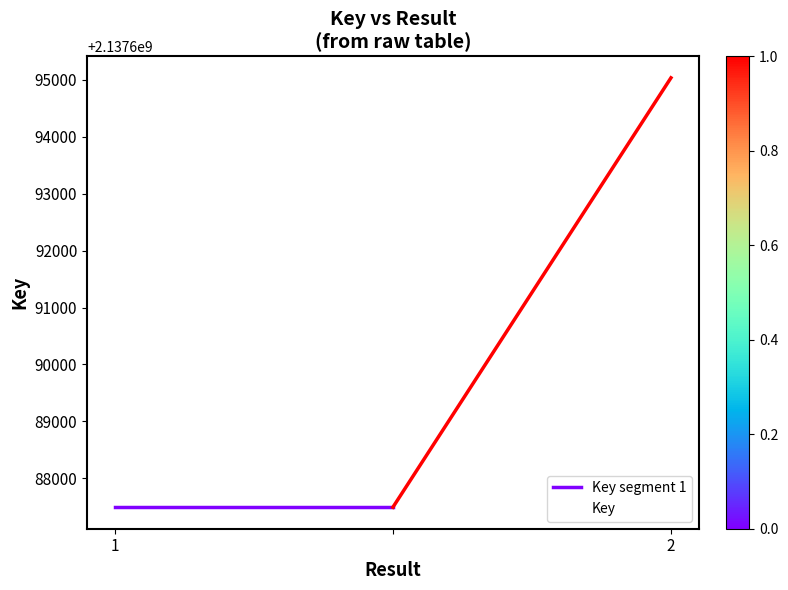

What is the difference between the values at  and 2?

7540